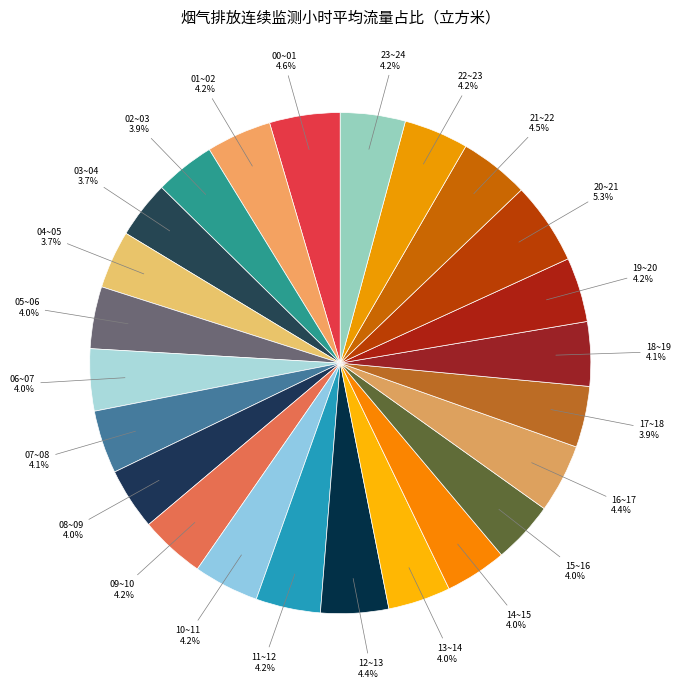

Does any single category account for the majority?

No